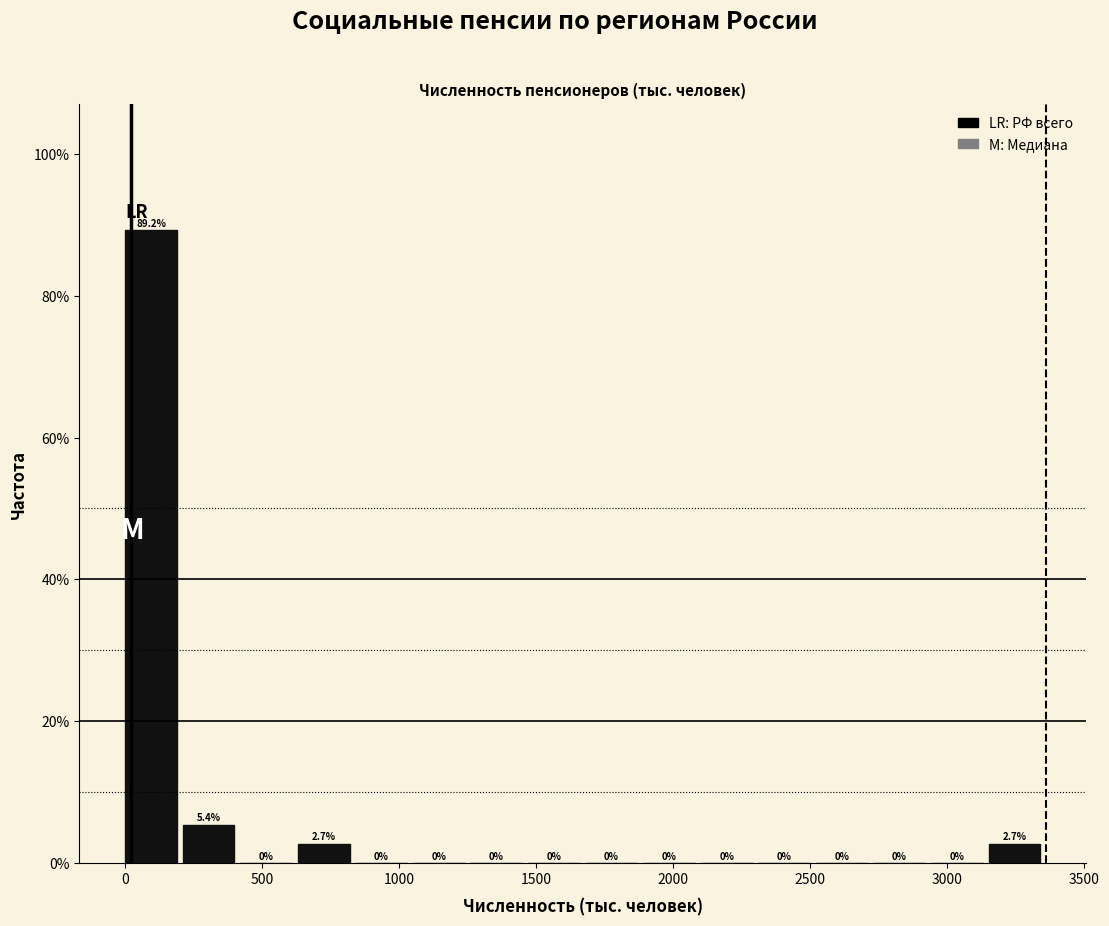

Reading left to right, transcribe this chart: for each bar, give the range it covers on the x-axis and its height. The bar edges are not printed on the chart, so give them approximately, as read against the axis.

0 to 200: 89.2
200 to 400: 5.4
400 to 650: 0.0
650 to 850: 2.7
850 to 1050: 0.0
1050 to 1250: 0.0
1250 to 1450: 0.0
1450 to 1700: 0.0
1700 to 1900: 0.0
1900 to 2100: 0.0
2100 to 2300: 0.0
2300 to 2500: 0.0
2500 to 2750: 0.0
2750 to 2950: 0.0
2950 to 3150: 0.0
3150 to 3350: 2.7